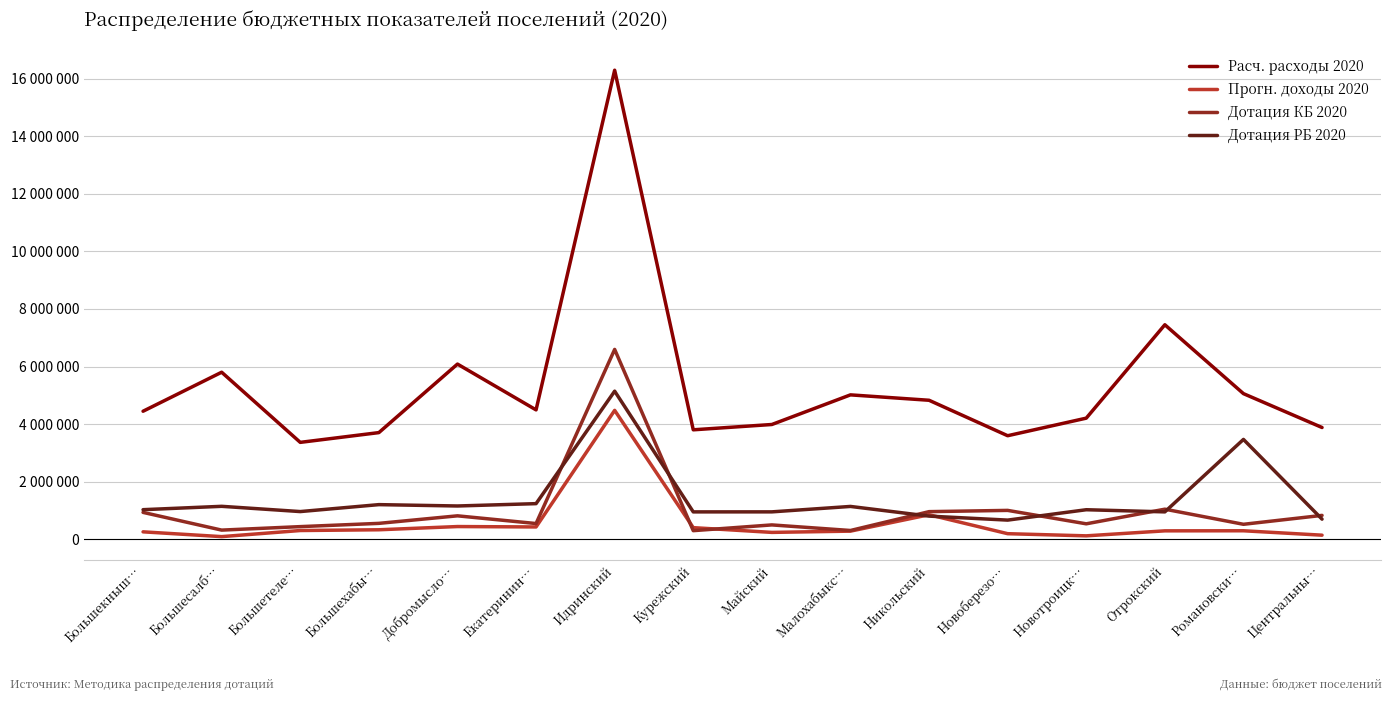

What is the lowest value of the Расч. расходы 2020 series?

3367279